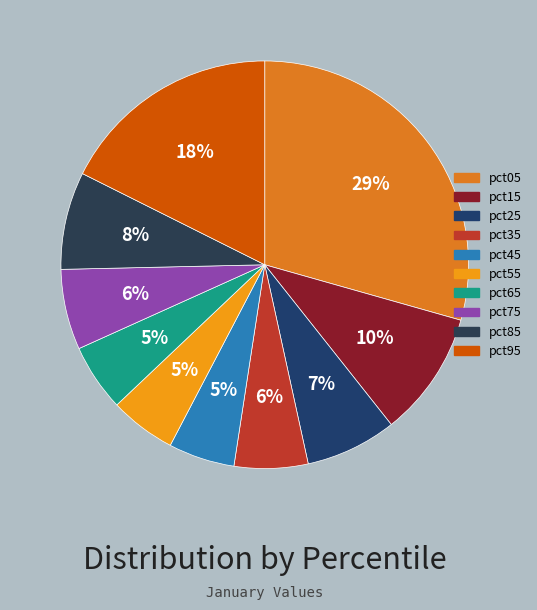

Rank the categories by value from highest to lowest.

pct05, pct95, pct15, pct85, pct25, pct75, pct35, pct65, pct55, pct45